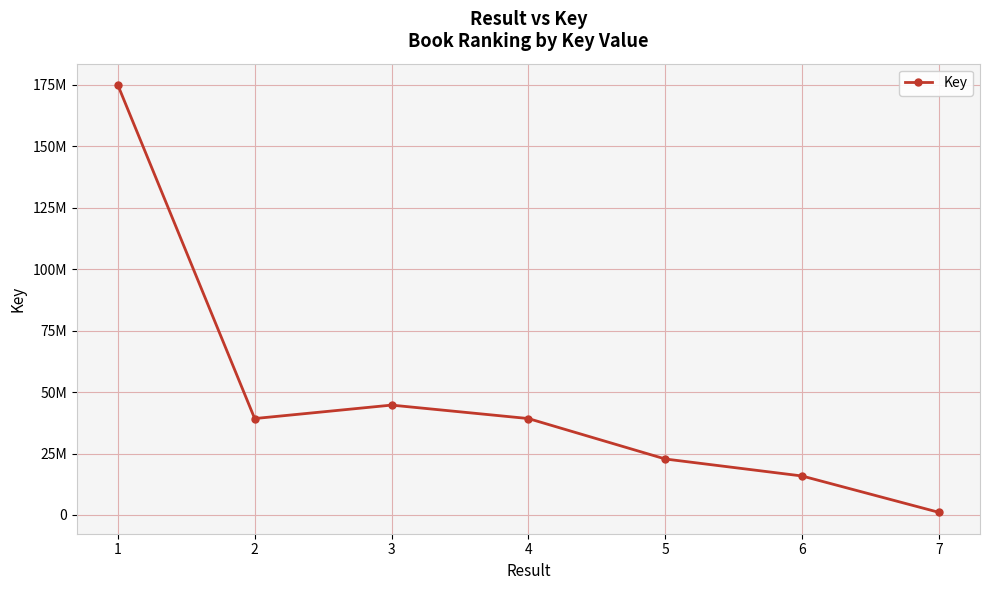

Approximately how many times larger is the value at 5 compared to 2?

0.6